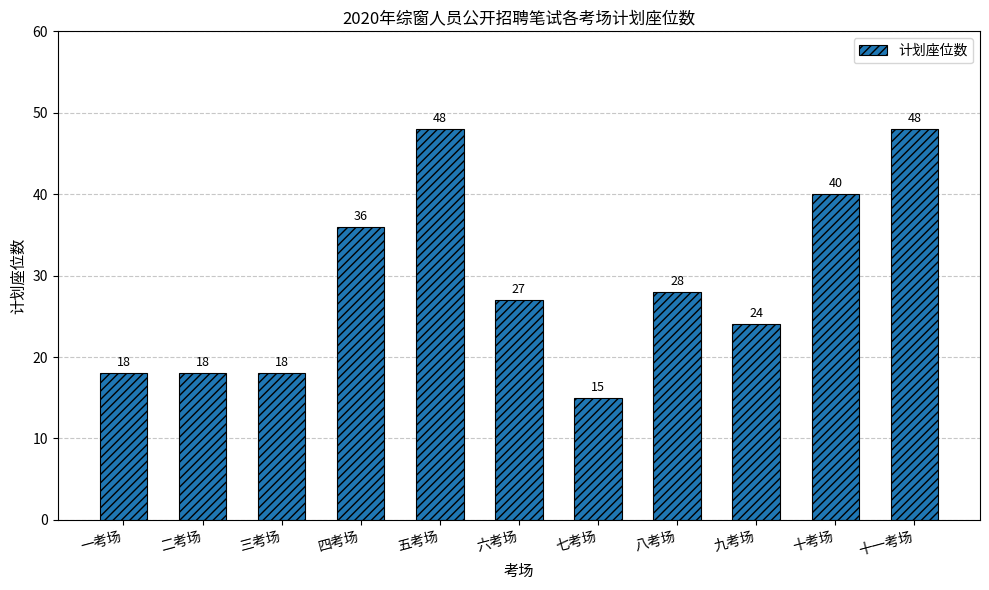

At which label is the value closest to 31?

八考场